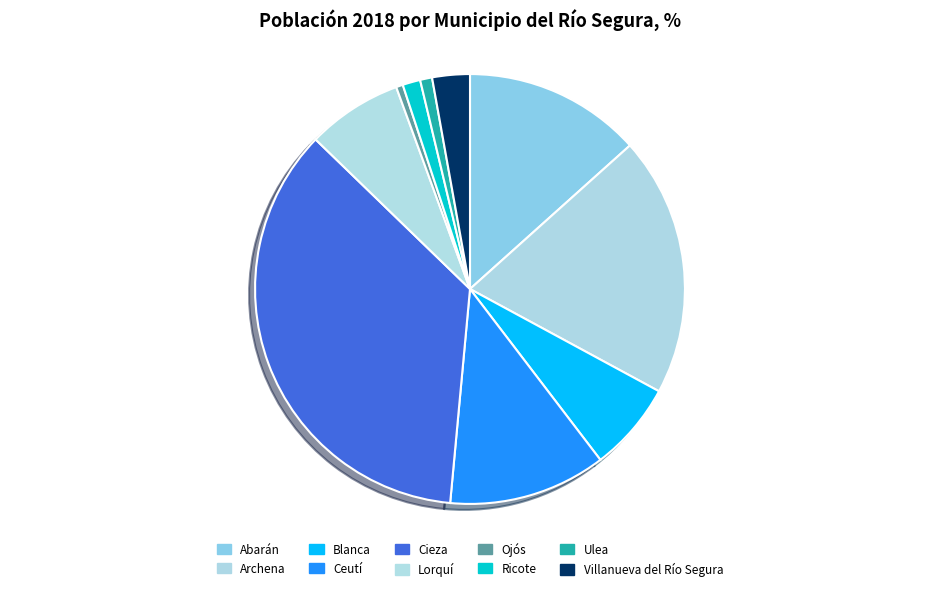

The Ulea slice represents 1% of the pie. True or false?

True